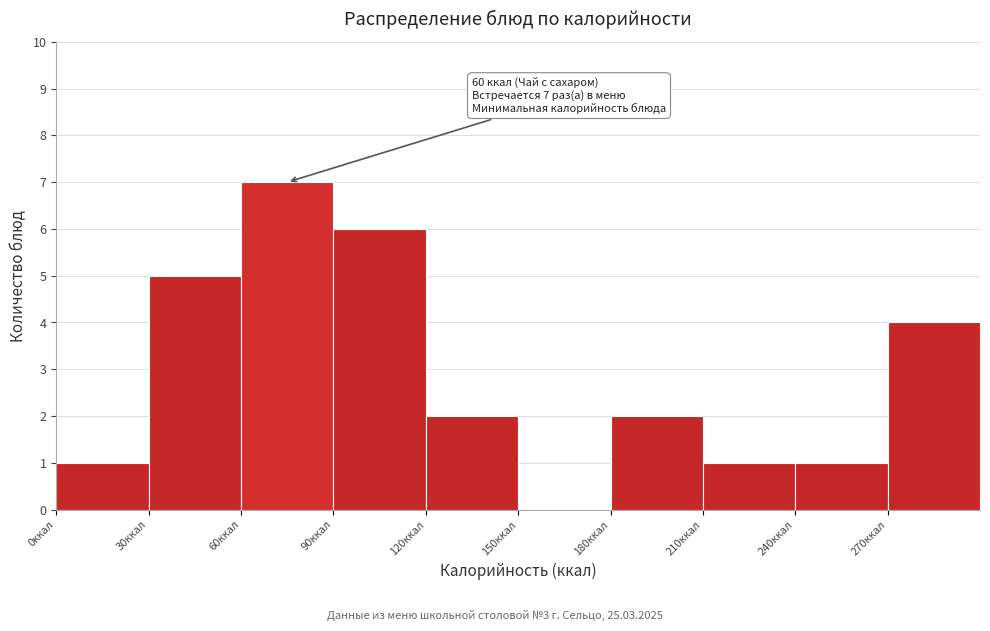

Which range on the x-axis has the tallest bar?

60 to 90